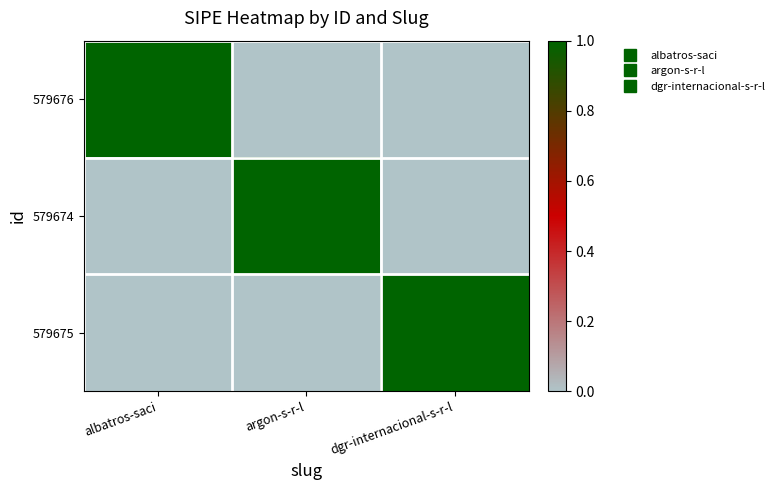

At how many categories does at least one series exceed 0?

3